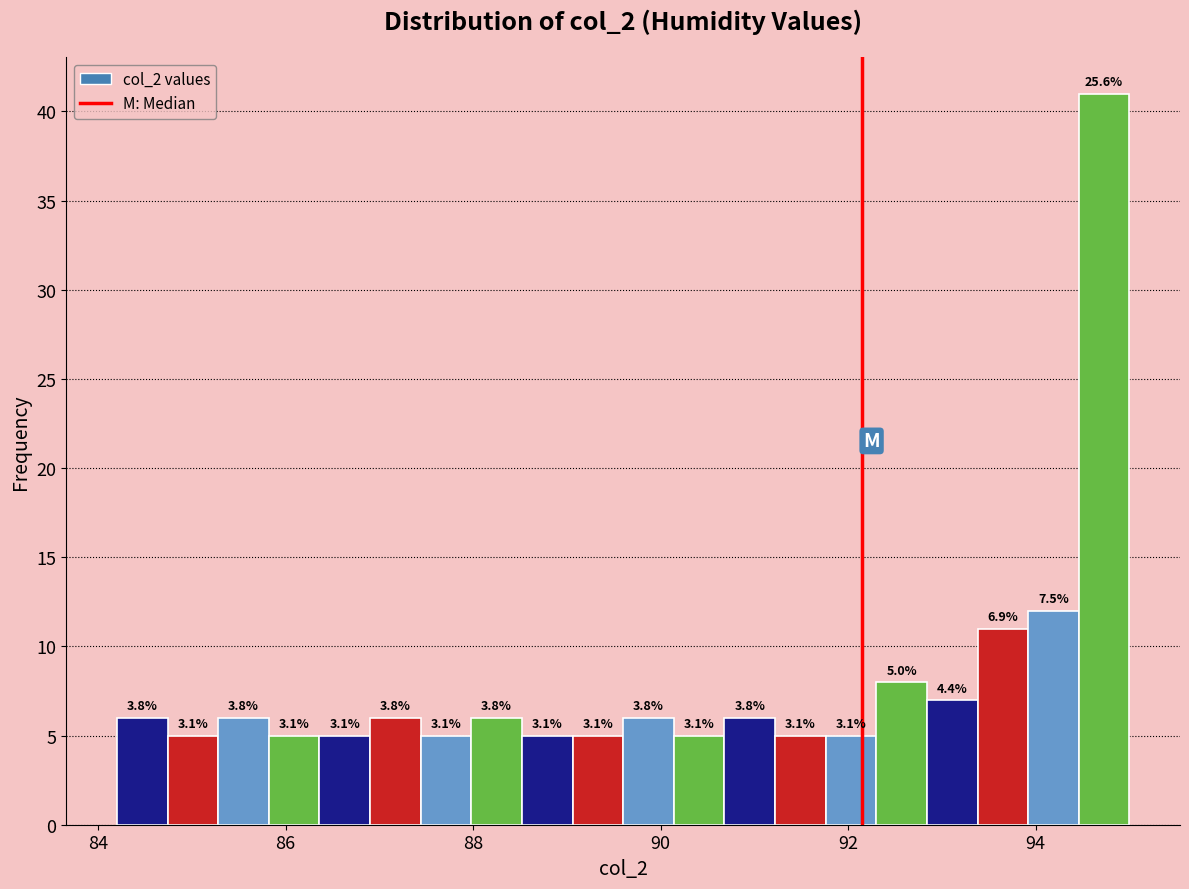

Read against the x-axis, roughly where is the centre of the tallest bar?

94.8